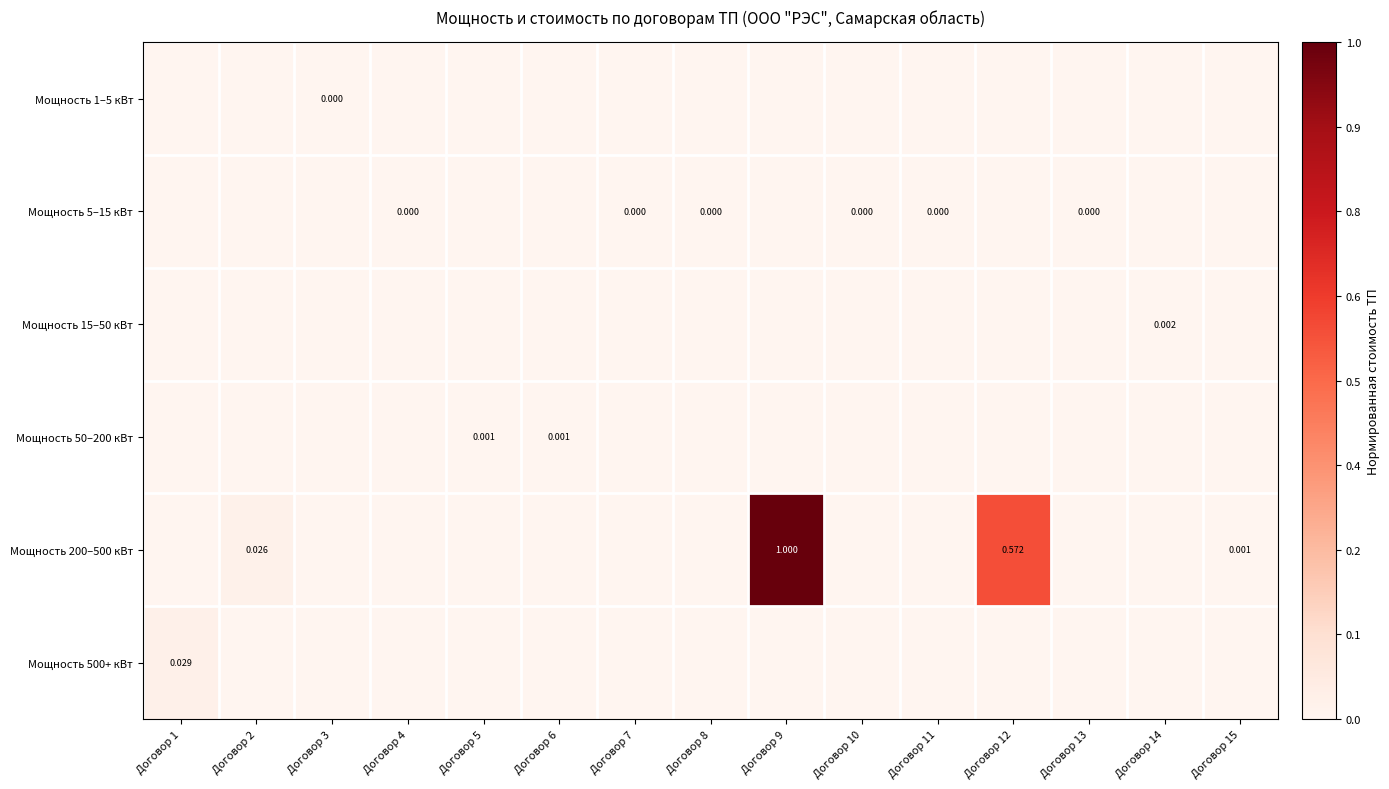

Which series changed the most between Договор 2 and Договор 6?

Мощность 200–500 кВт